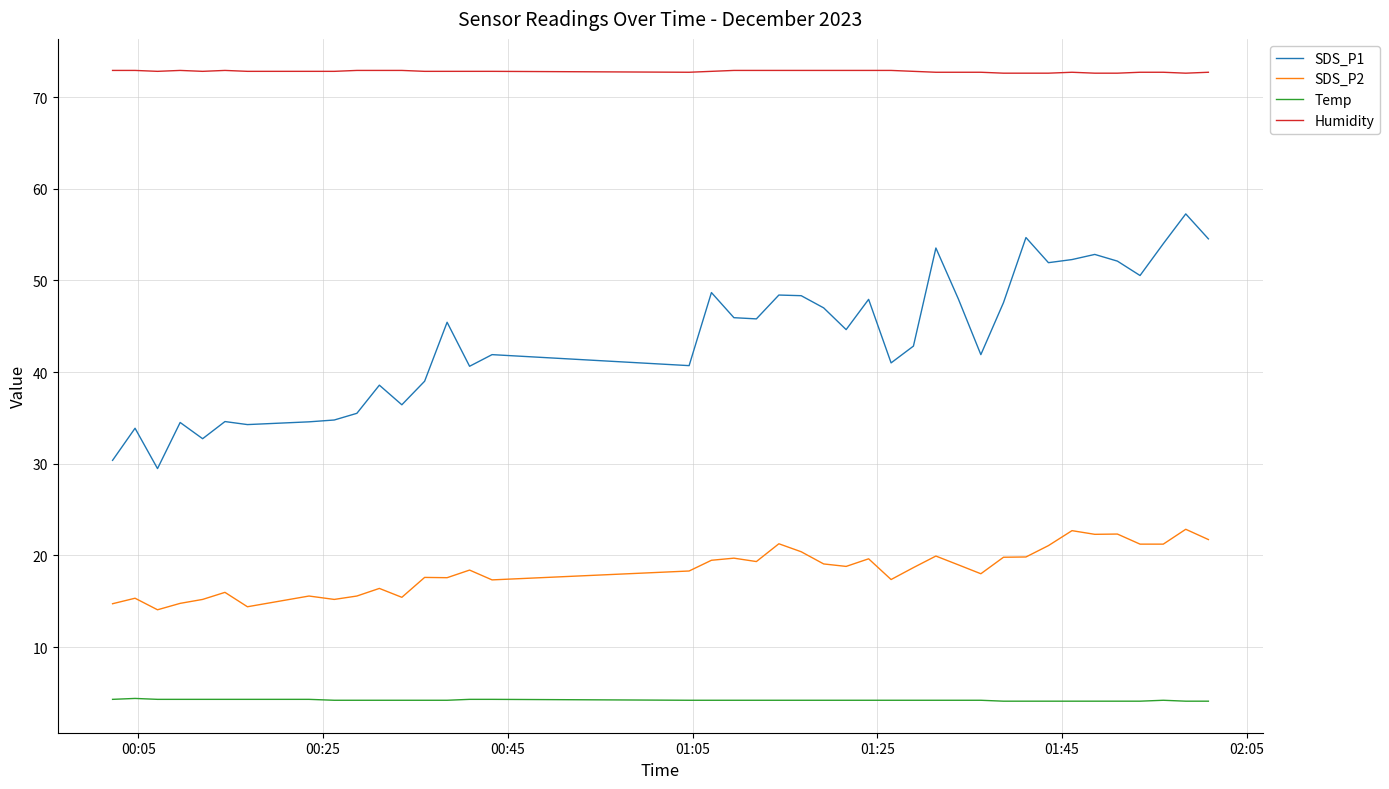

What is the maximum value for Temp?

4.4